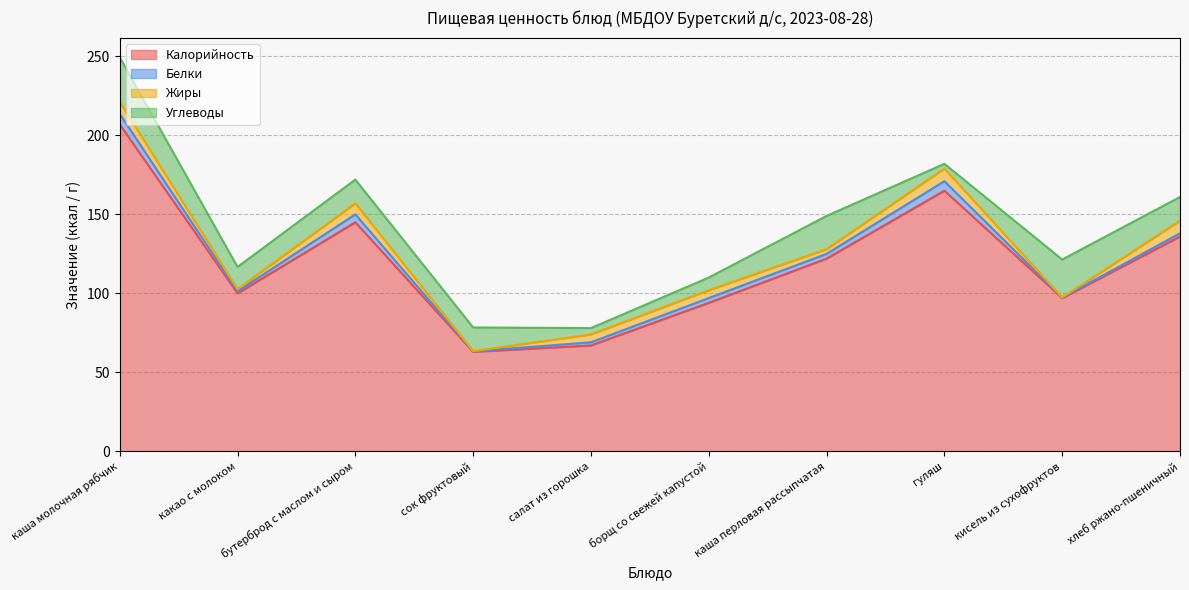

What is the total value across all series at бутерброд с маслом и сыром?

172.0